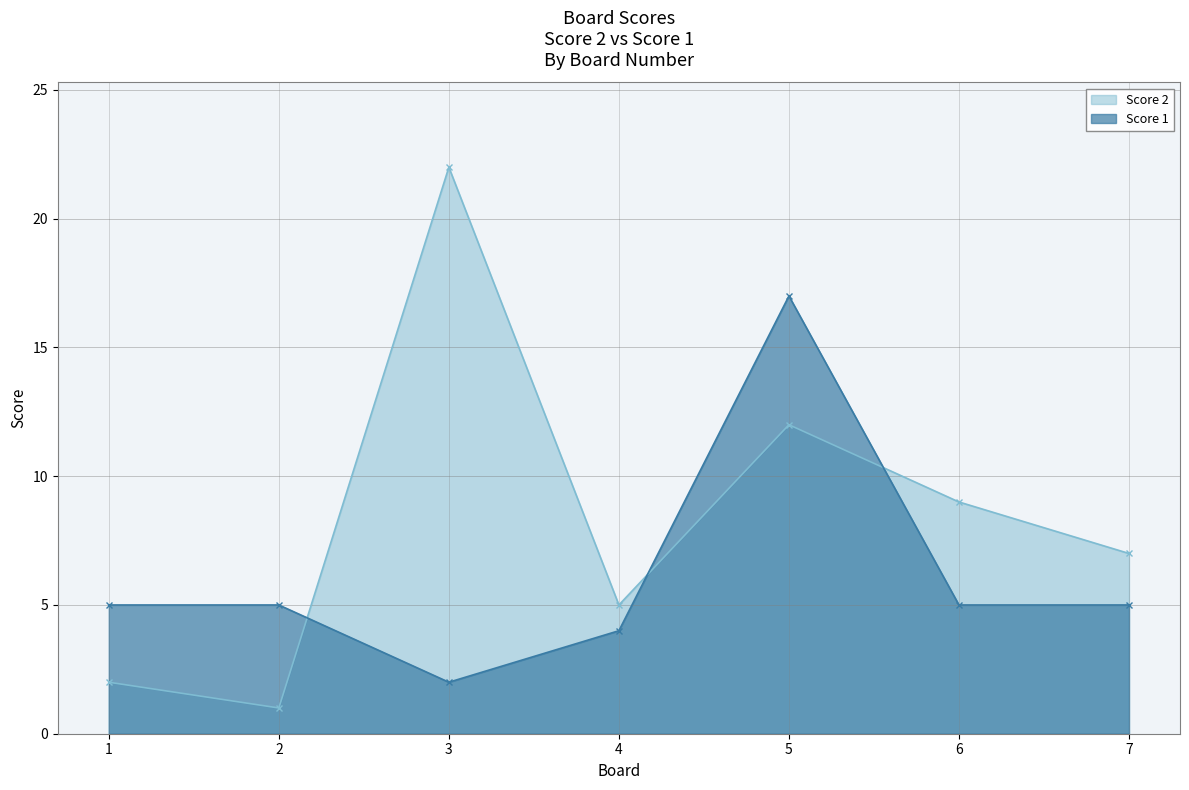

The Score 1 series shows 2 at 3. True or false?

True